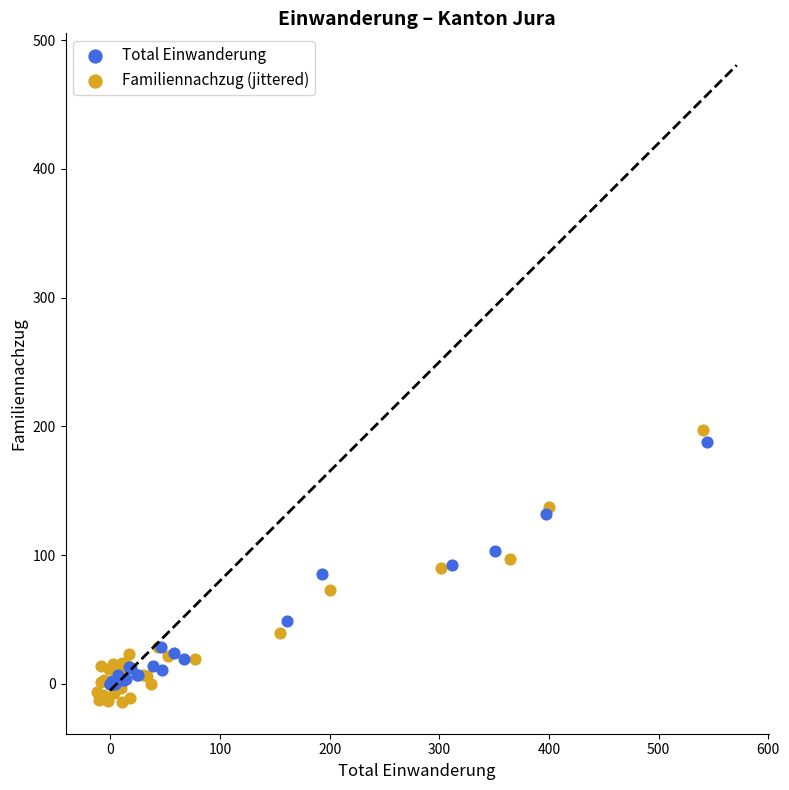

What are all the series names shown in the legend?

Total Einwanderung, Familiennachzug (jittered)